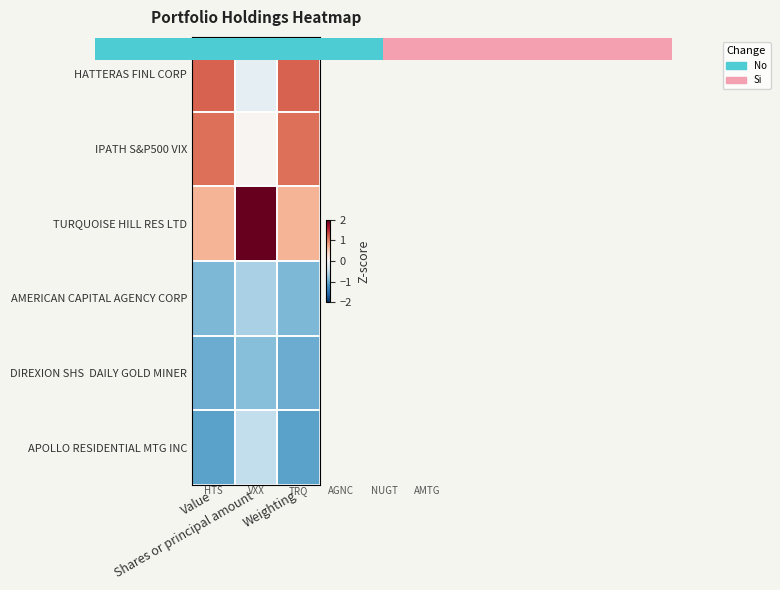

What is the smallest value displayed?

-1.1